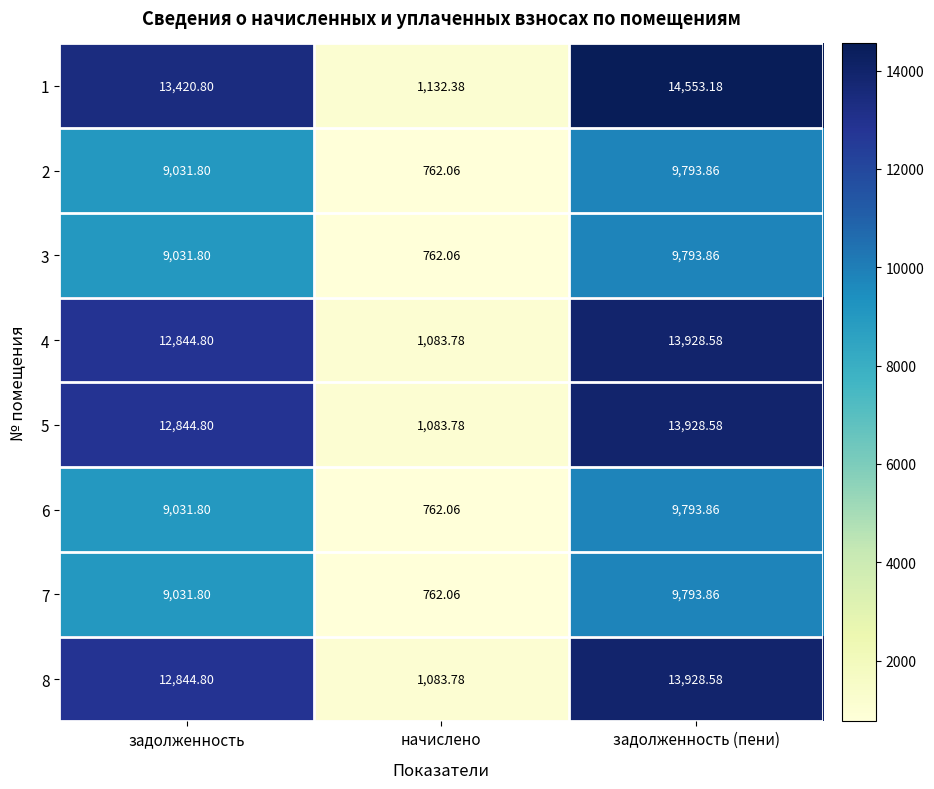

At which category does the chart reach its peak across all series?

задолженность (пени)